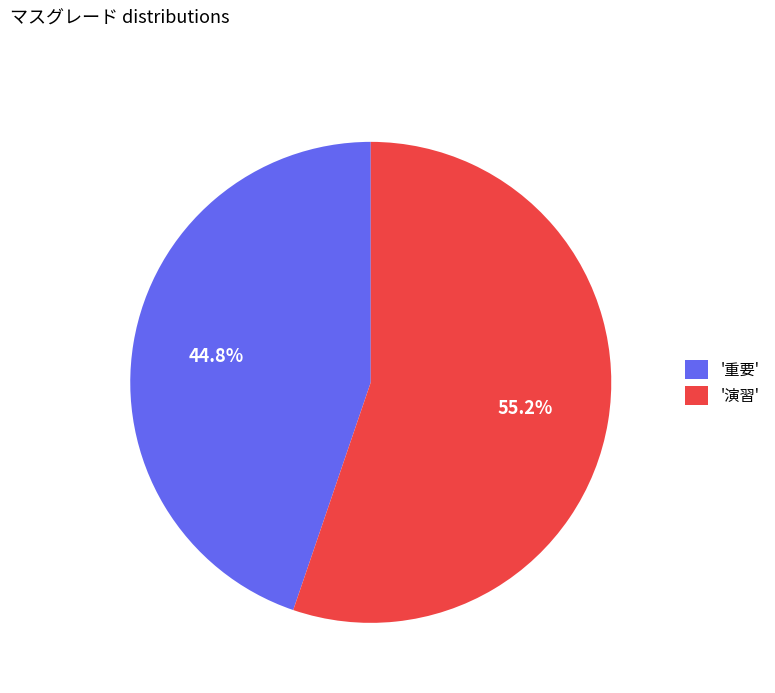

What is the ratio of the value at '重要' to the value at '演習'?

0.8